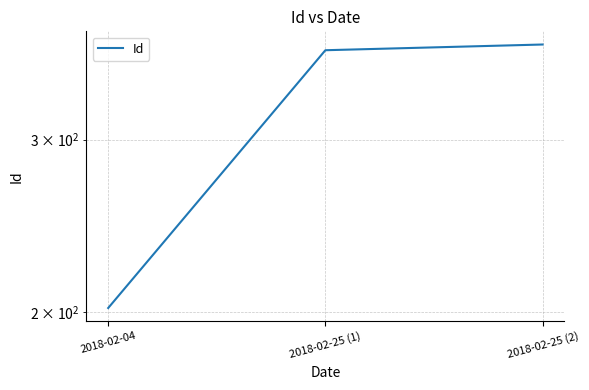

At which category does the chart reach its peak across all series?

2018-02-25 (2)